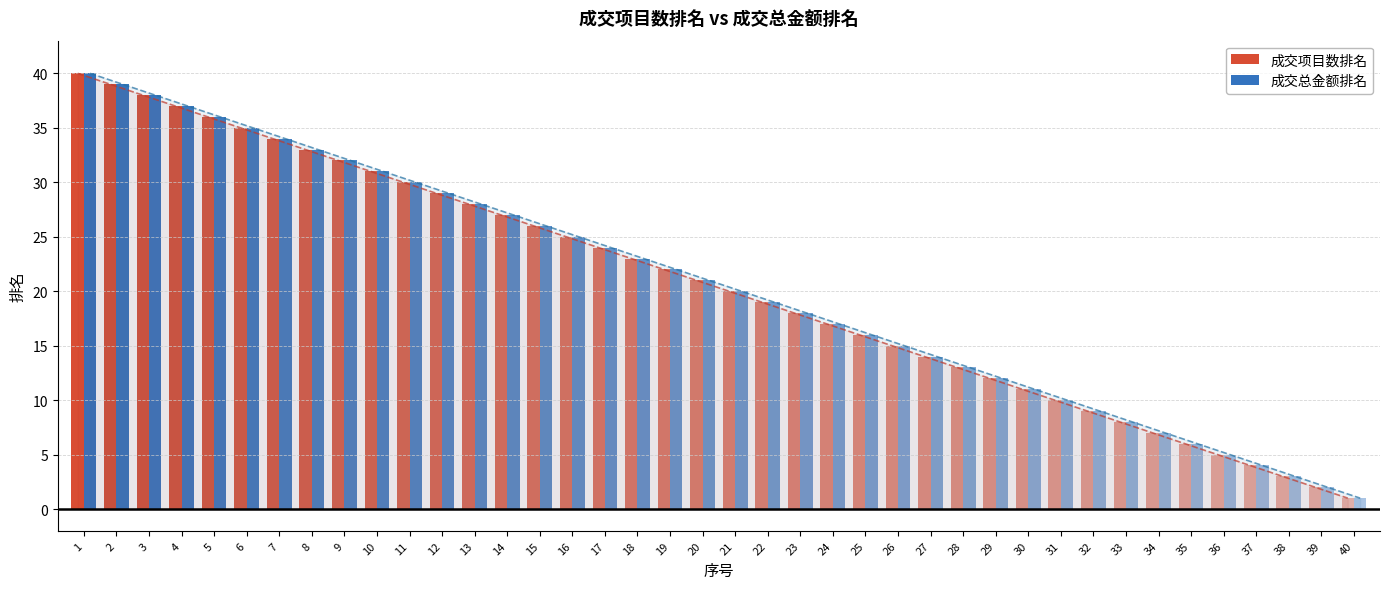

Which series has the largest range (max minus min)?

成交项目数排名